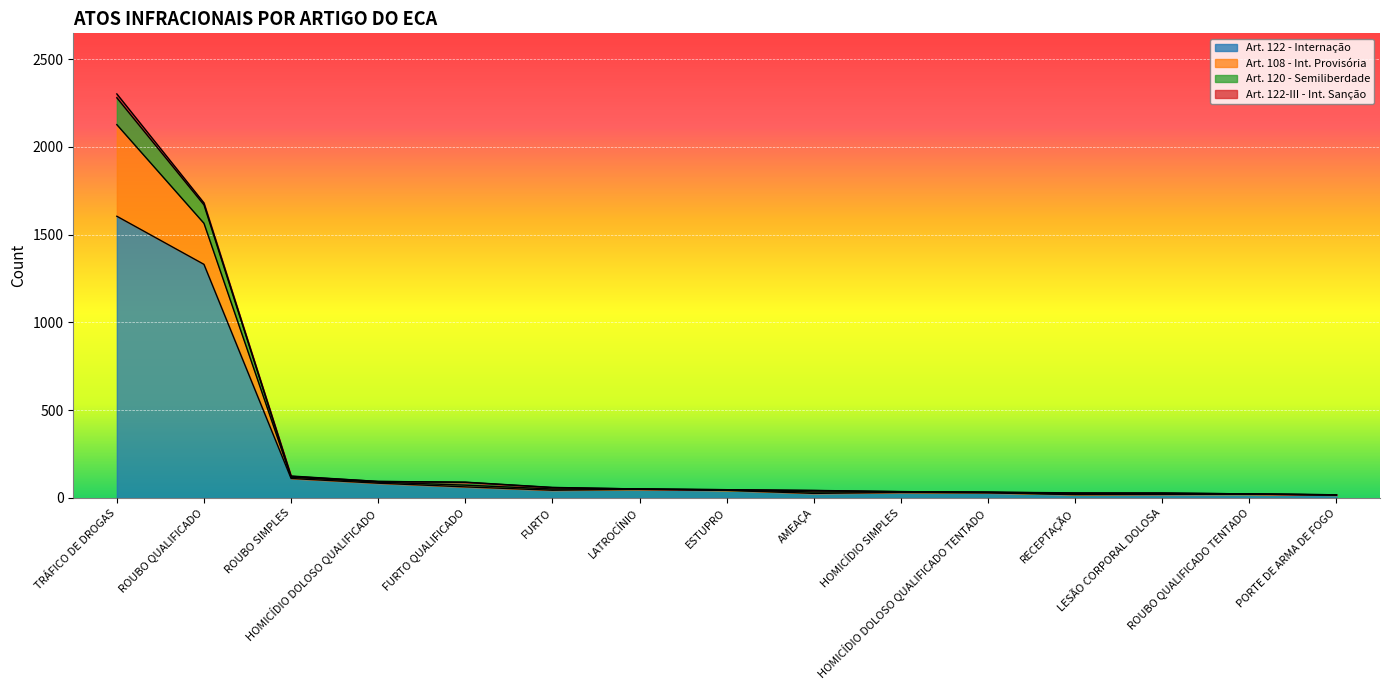

How many lines are shown in the chart?

4